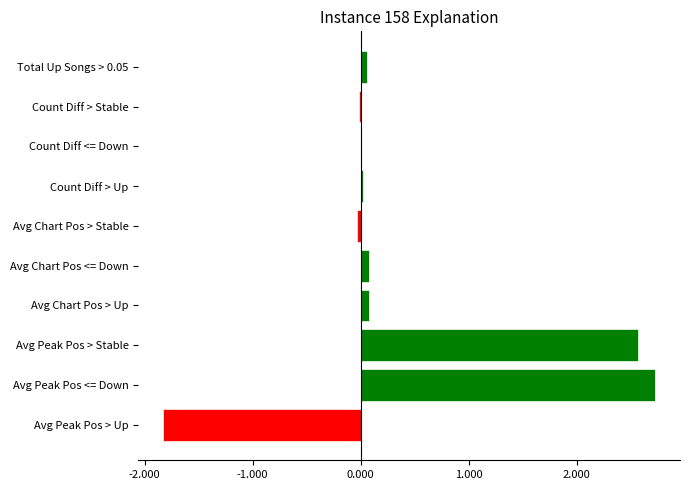

How many data points in Positive are above 0?

7